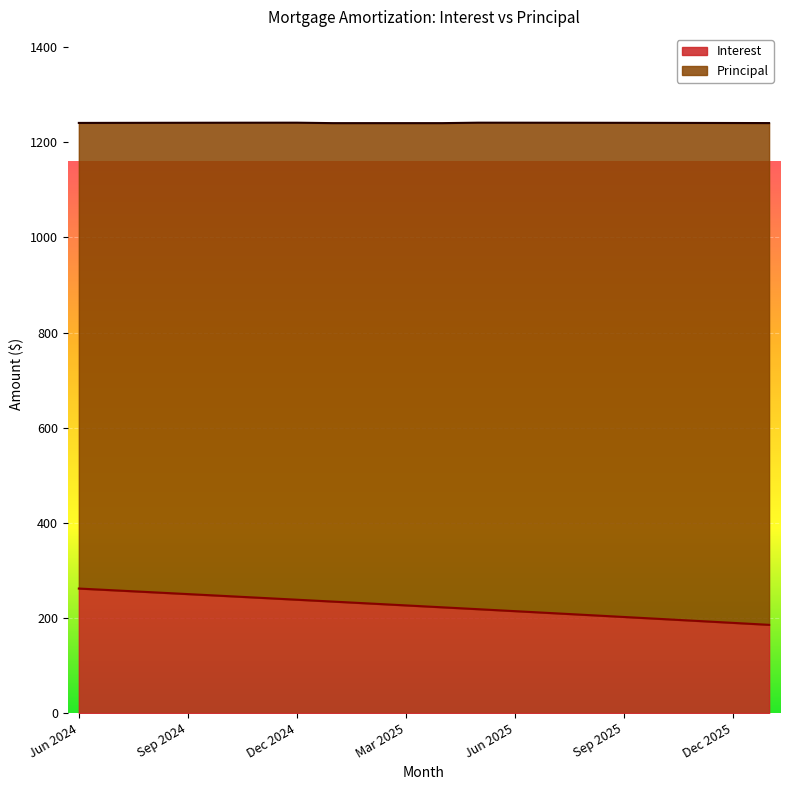

Which category has the highest value across all series?

Jun 2024